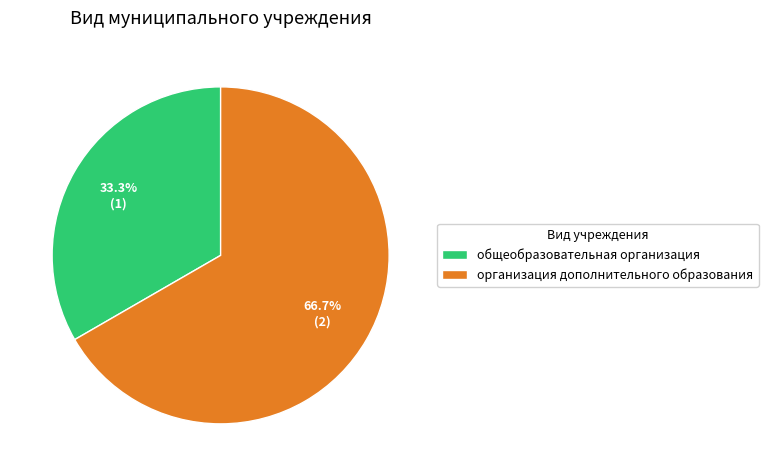

Is организация дополнительного образования the majority of the pie?

Yes